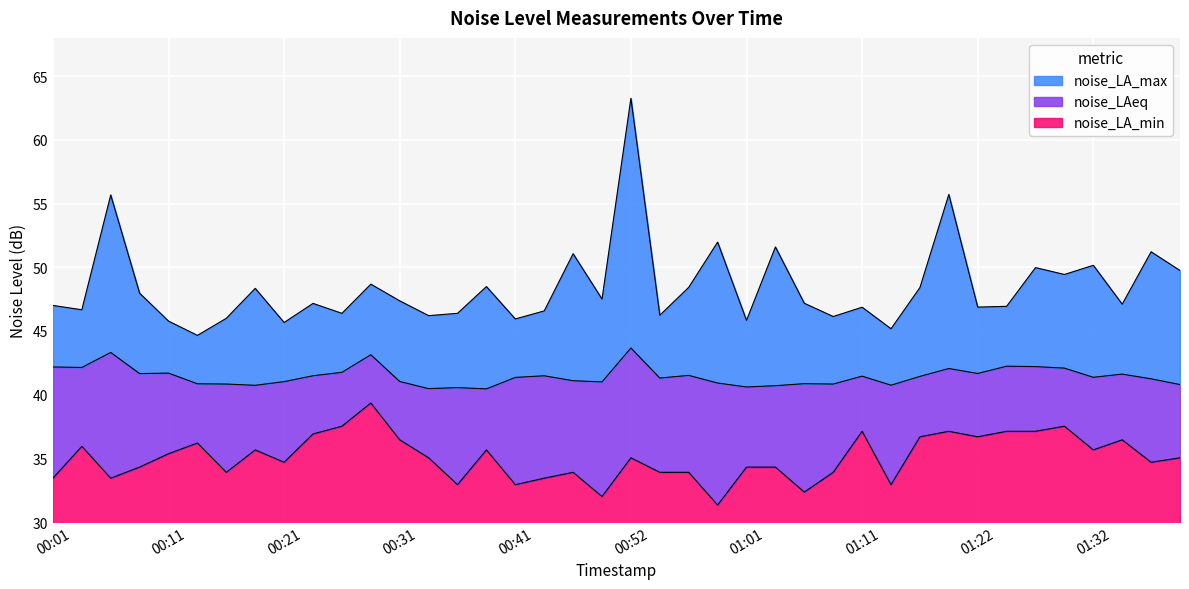

Read the noise_LAeq value at 01:39.

40.8